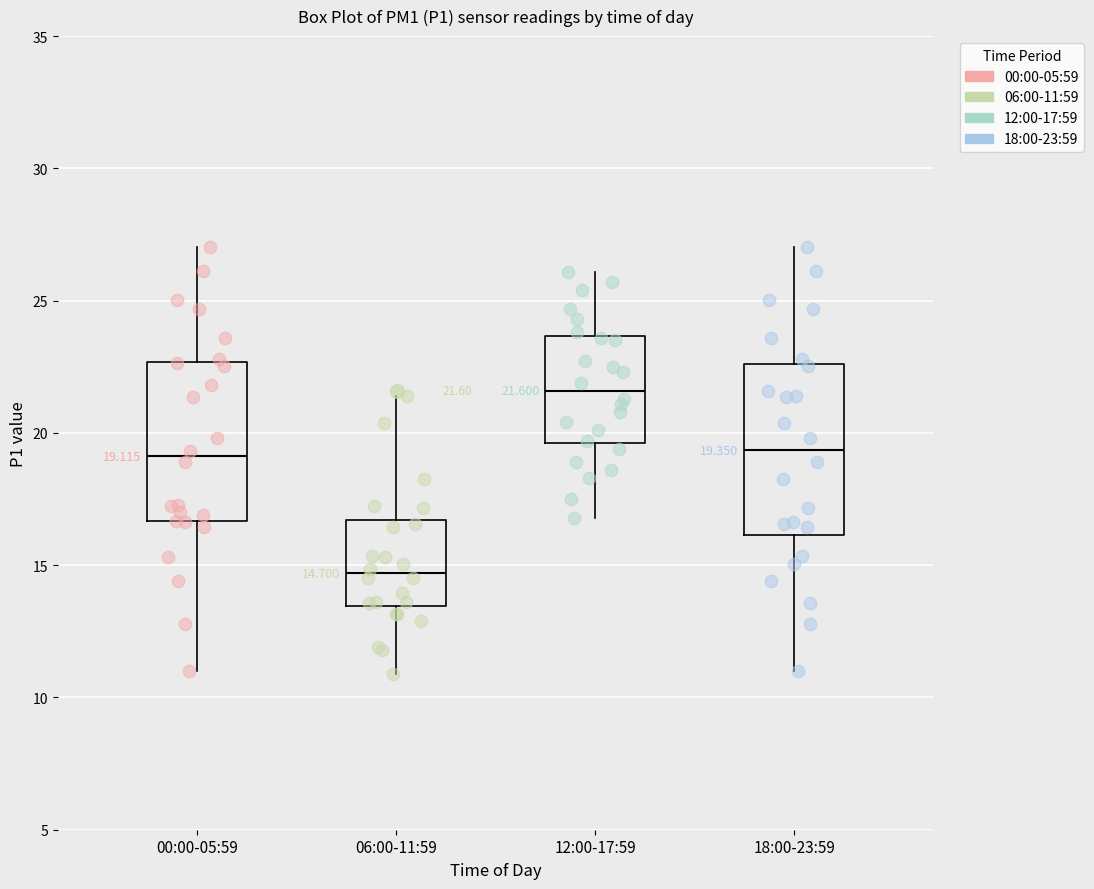

Which box's median line is the highest?

12:00-17:59